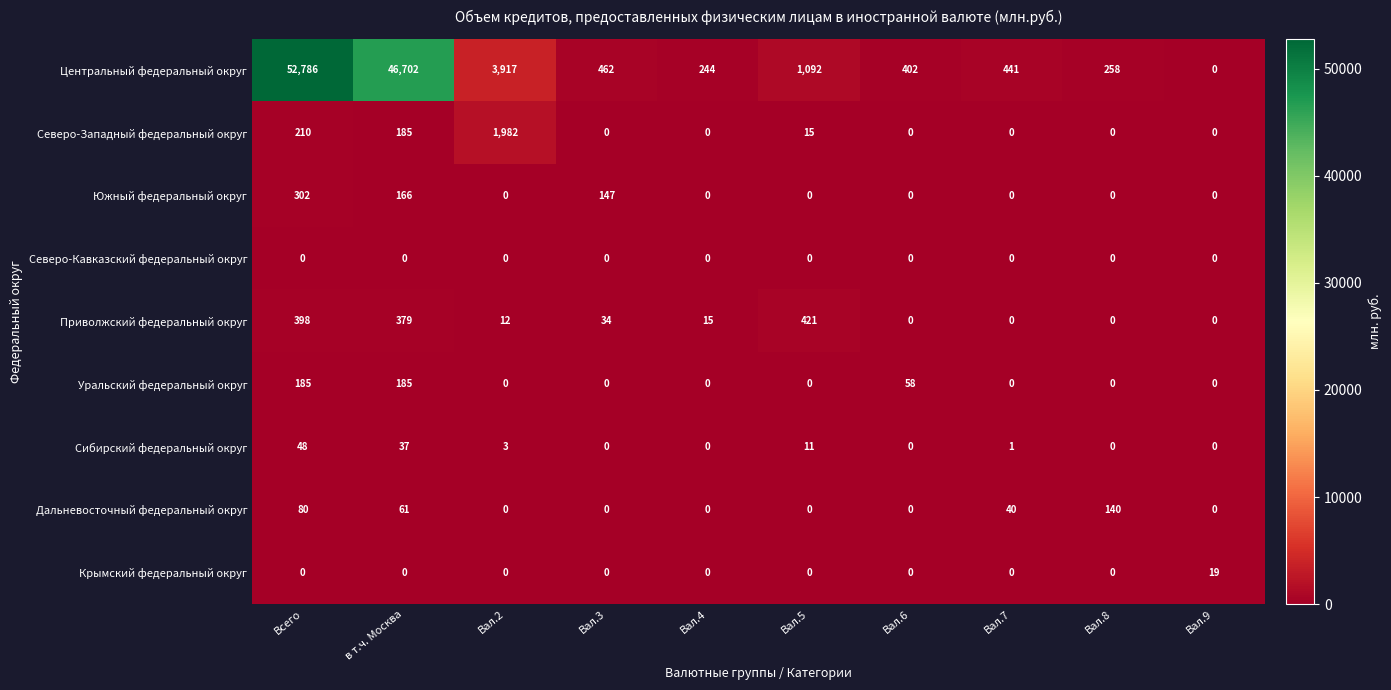

What is the difference between the maximum and minimum values in the Приволжский федеральный округ series?

421